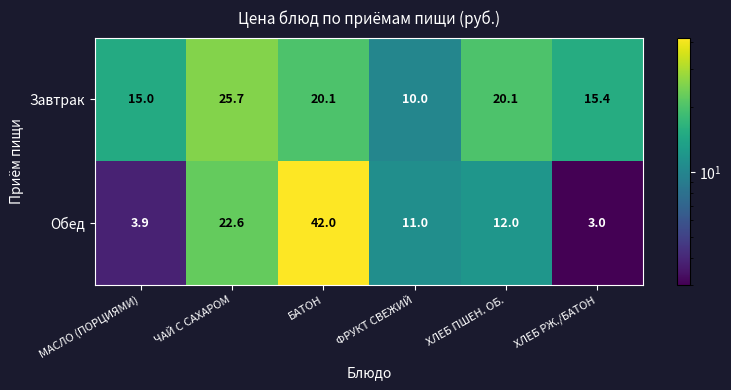

How many values in the Завтрак series are below 20?

3